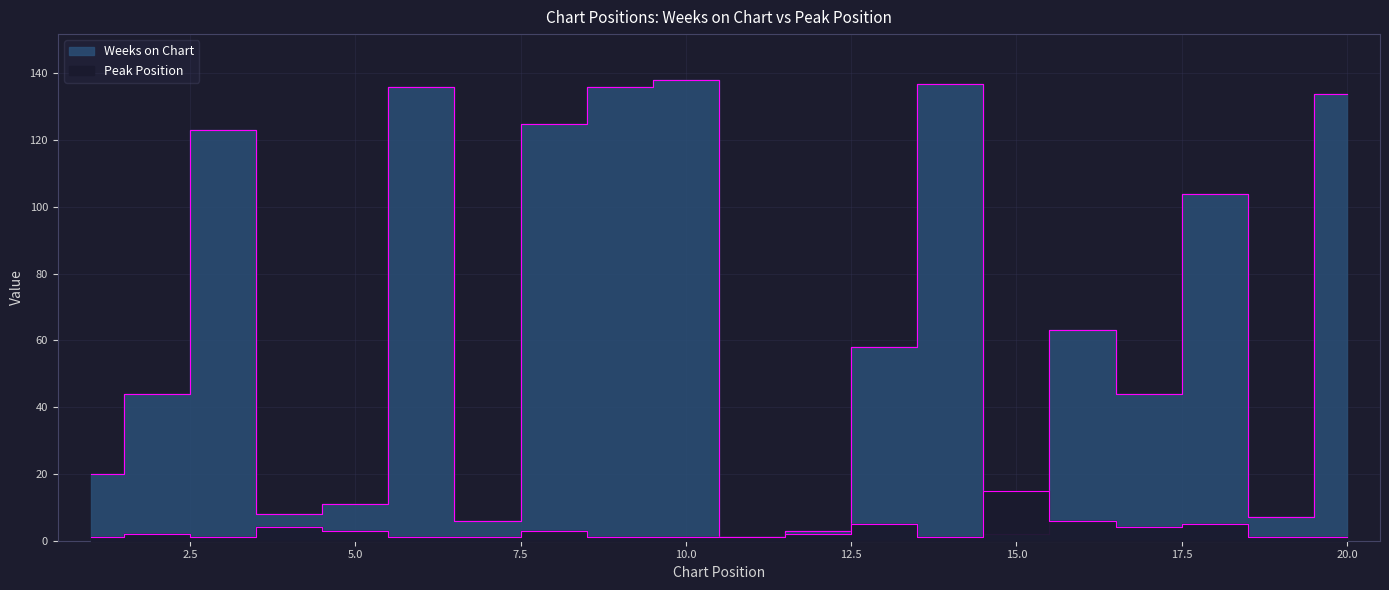

The value of Weeks on Chart at 18 is 104. True or false?

True